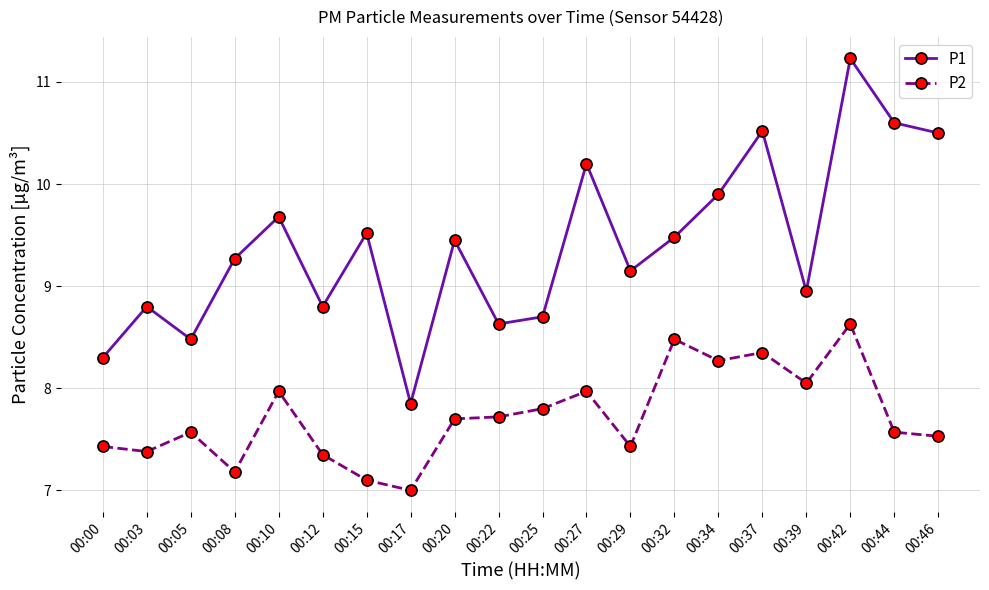

At which category is the sum across all series the highest?

00:42